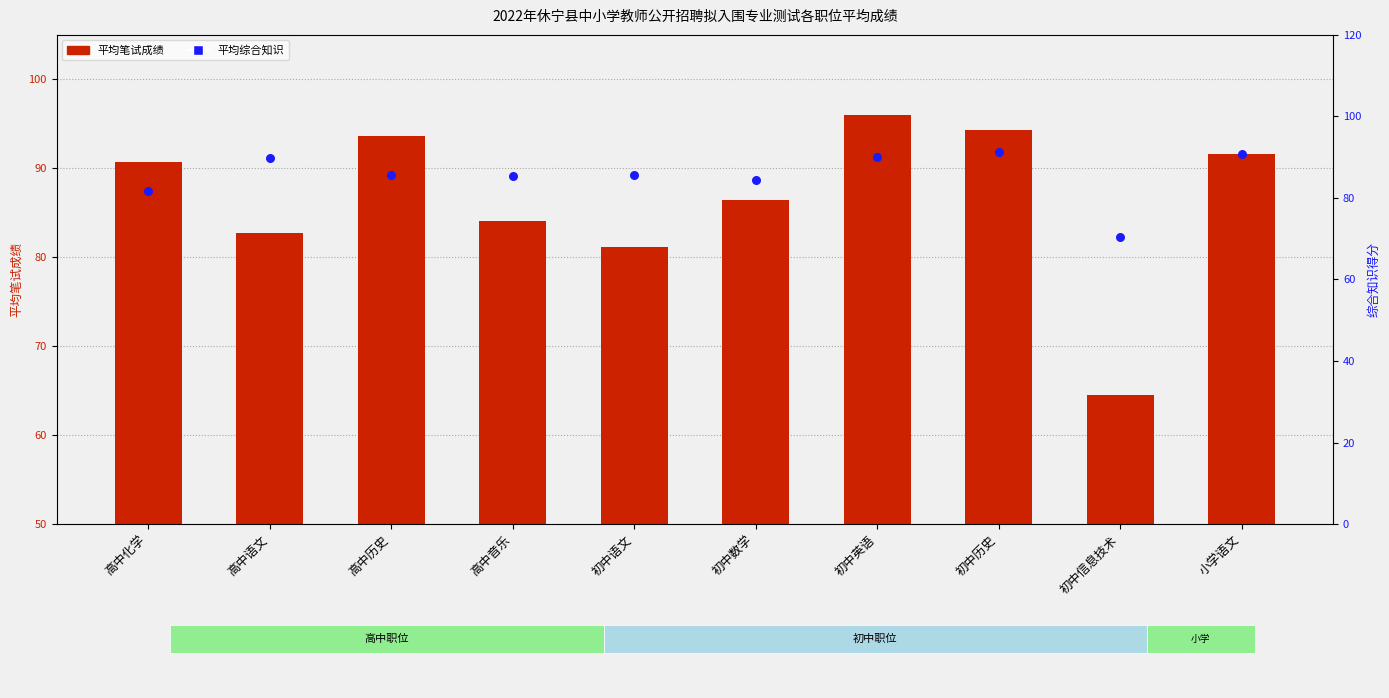

Is the value of 平均综合知识 at 高中化学 greater than the value of 平均笔试成绩 at 初中英语?

No